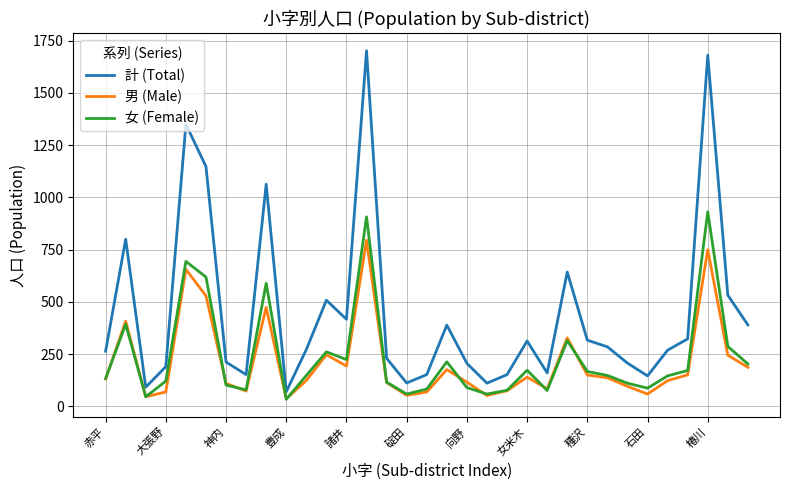

Which series has the largest total across all categories?

計 (Total)